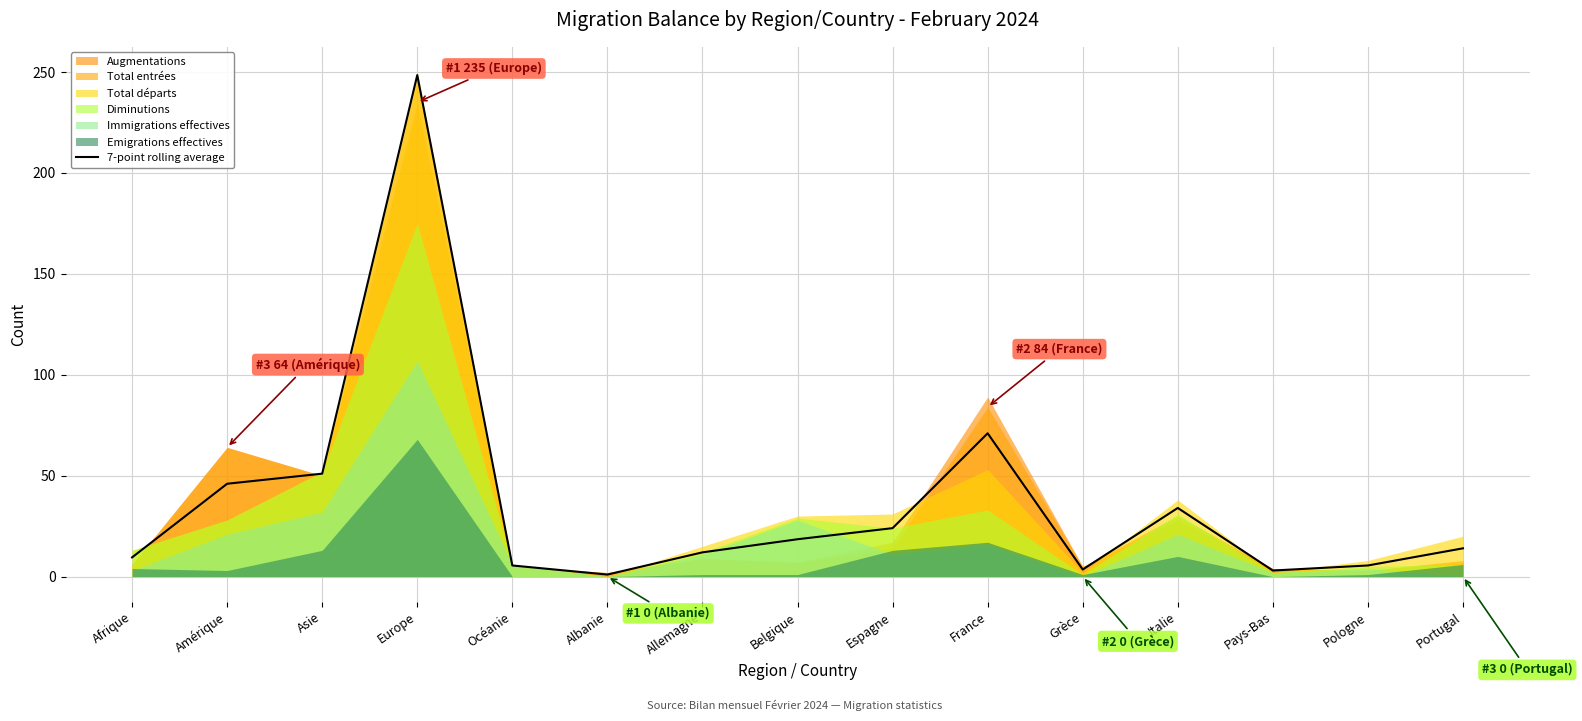

List the labels in order of value, largest first.

Europe, France, Asie, Amérique, Italie, Espagne, Belgique, Portugal, Allemagne, Afrique, Océanie, Pologne, Grèce, Pays-Bas, Albanie